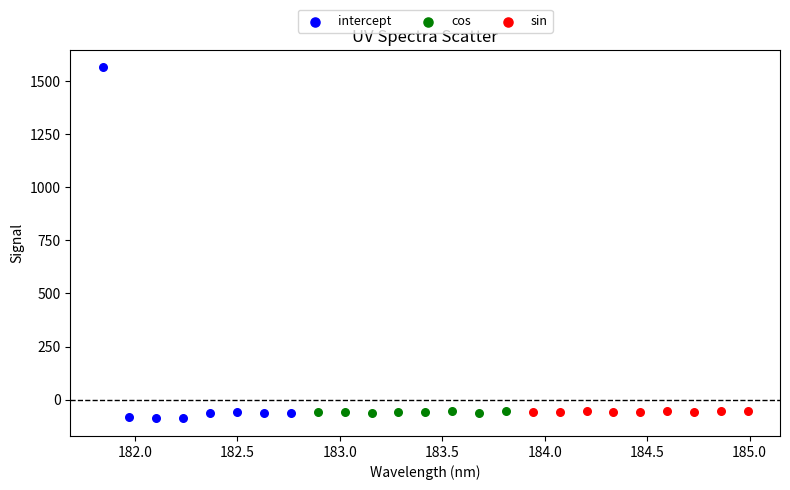

Which series has the widest spread of Y values?

intercept